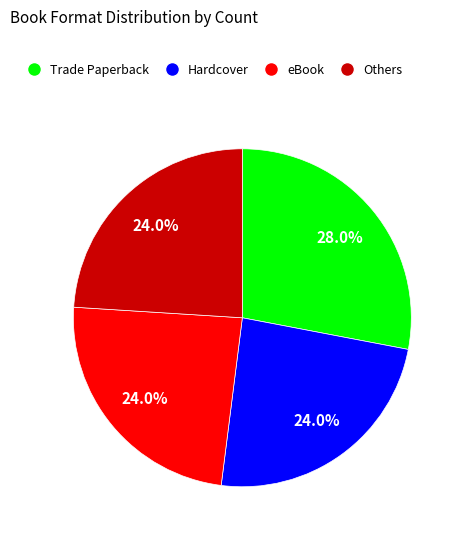

Is there a majority slice in this chart?

No